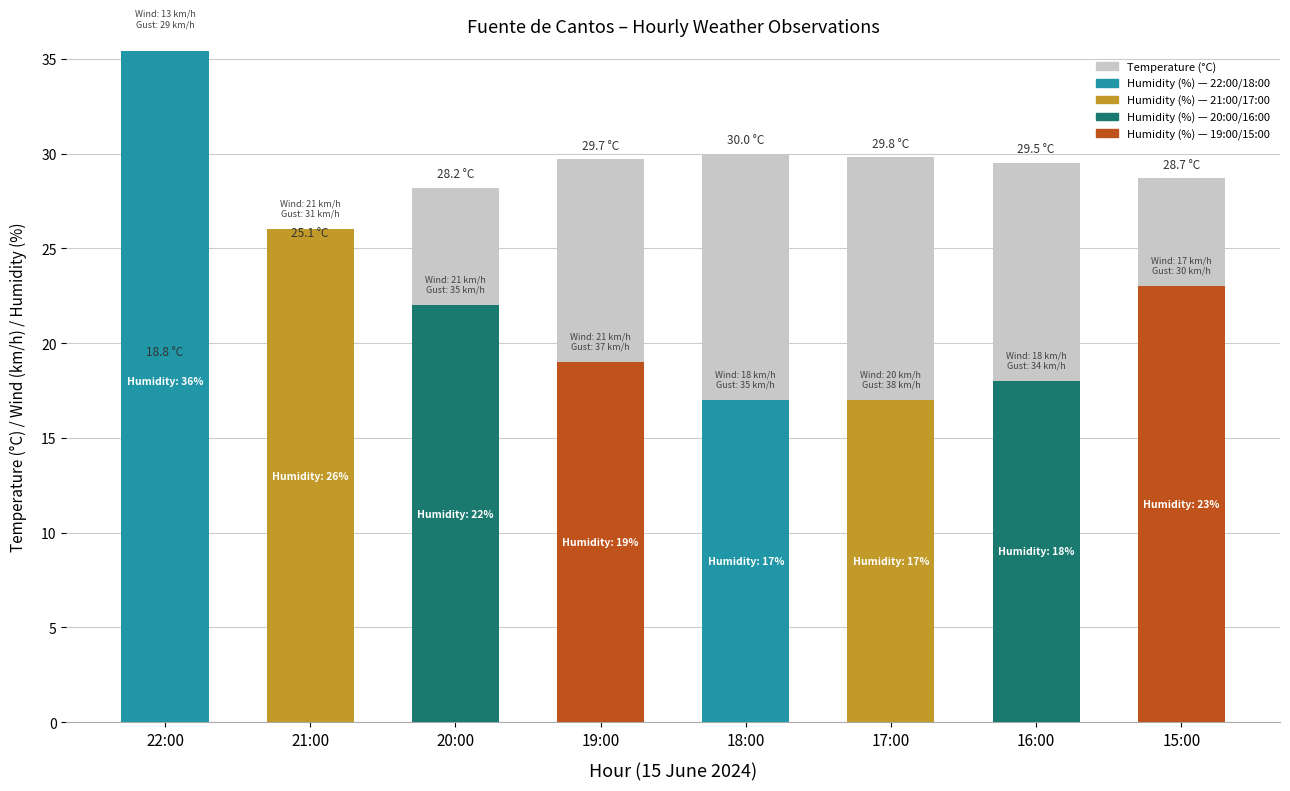

Between 21:00 and 19:00, which is larger?

19:00